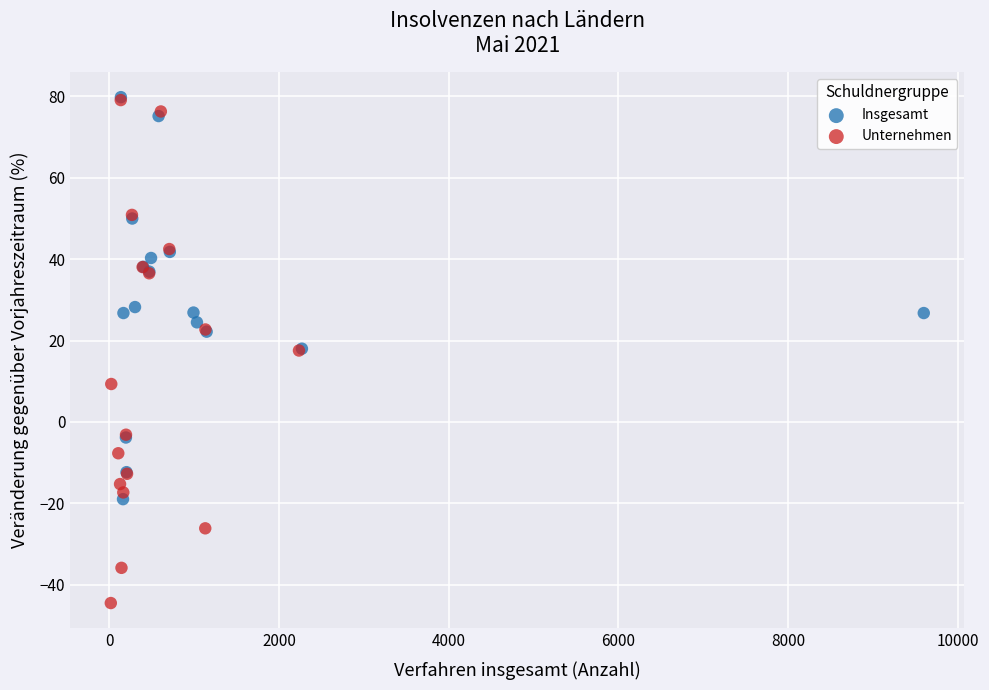

Which series reaches the minimum Y coordinate?

Unternehmen